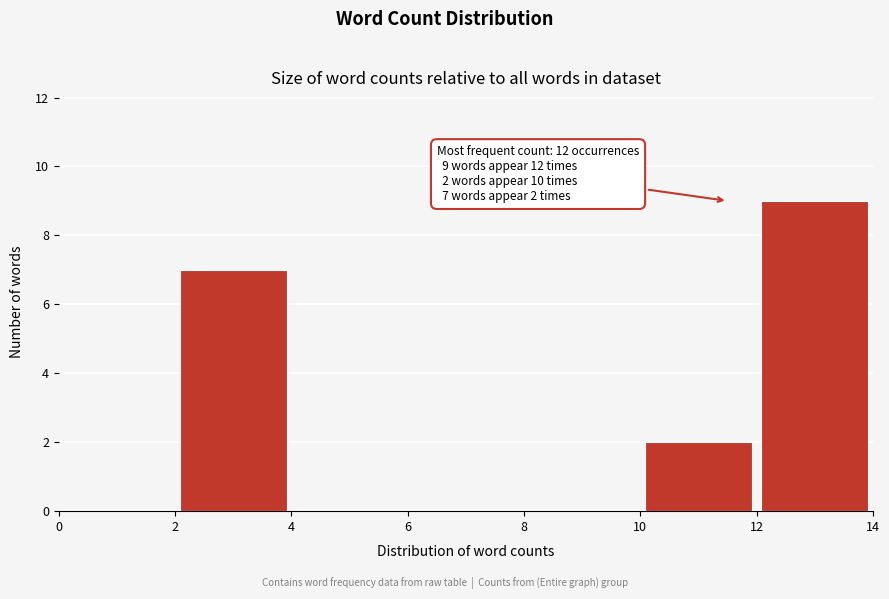

Which range on the x-axis has the tallest bar?

12 to 14